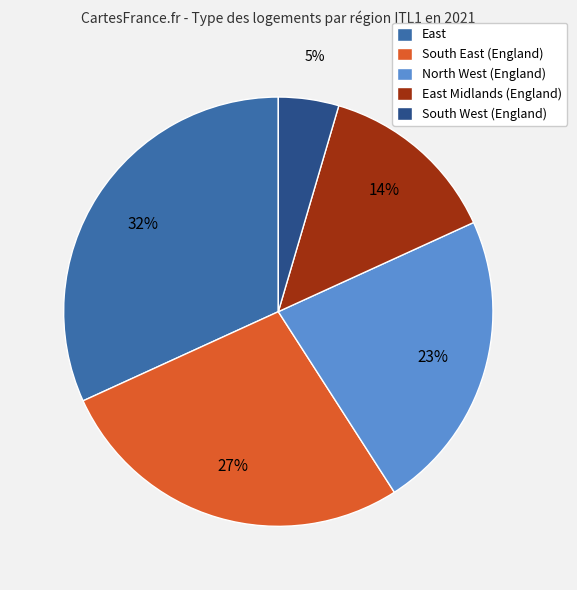

Is the sum of South East (England) and East Midlands (England) greater than half?

No